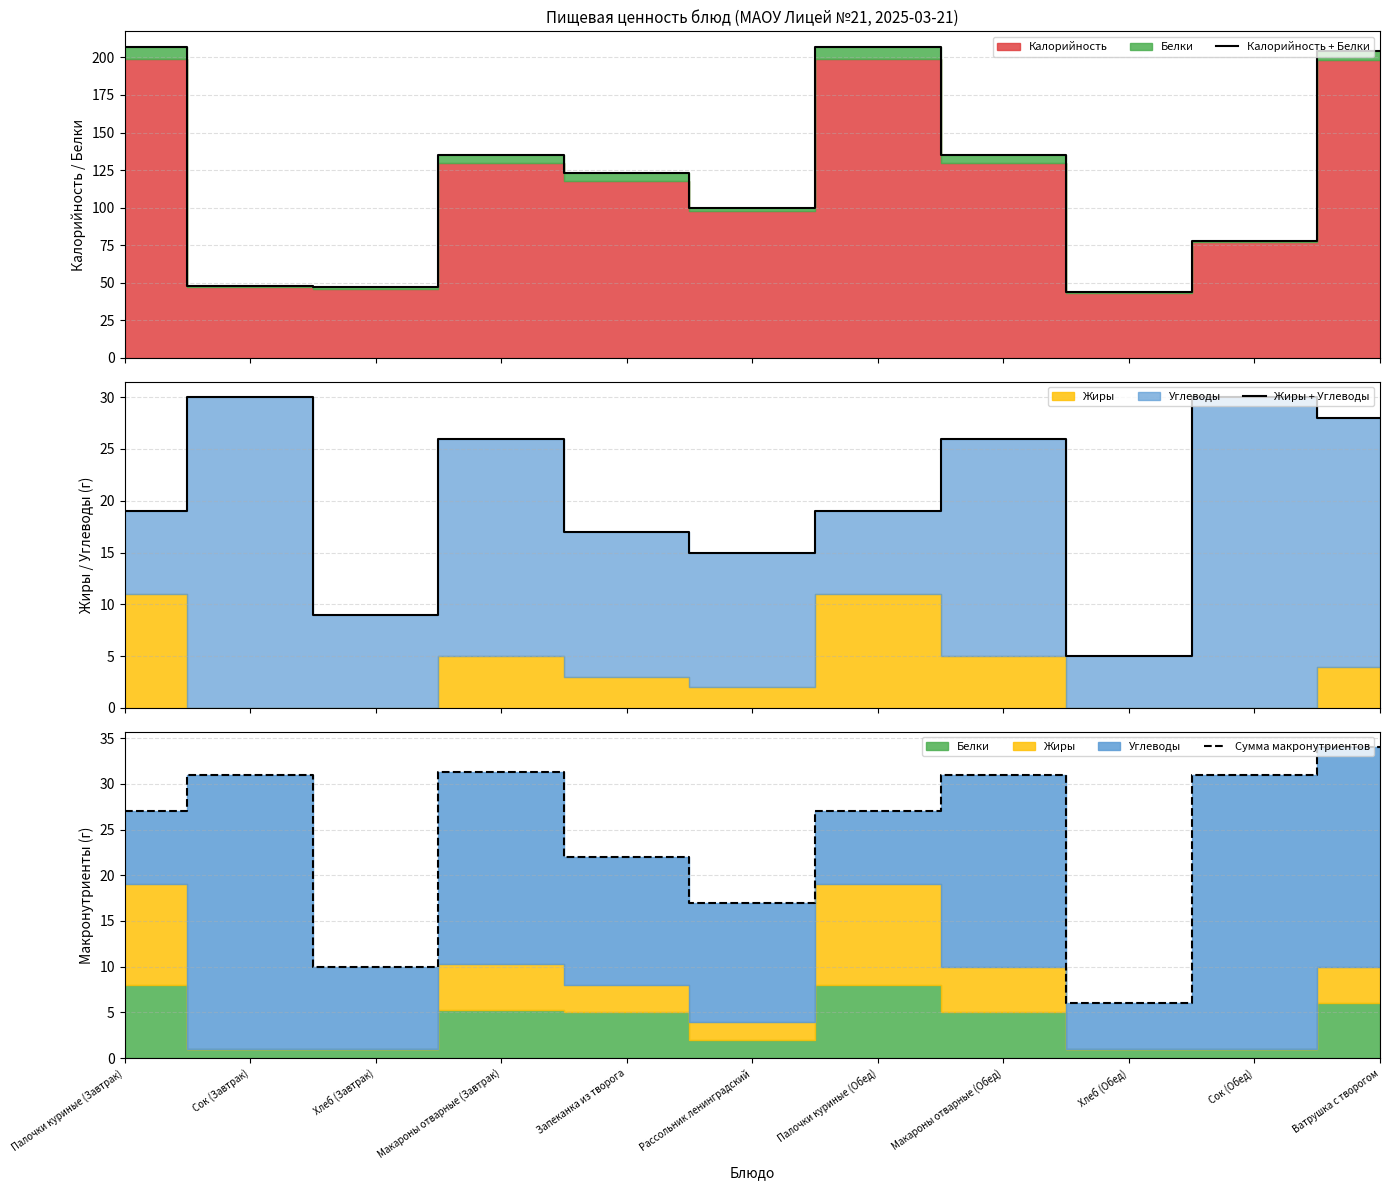

True or false: Калорийность + Белки and Жиры + Углеводы intersect in this chart.

False